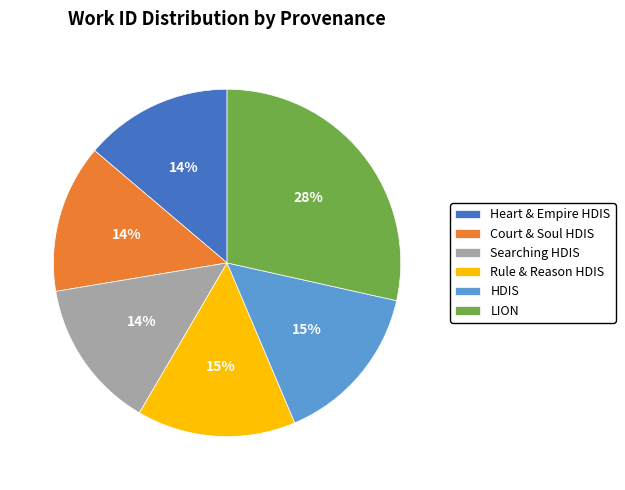

To the nearest percent, what portion does Heart & Empire HDIS represent?

14%